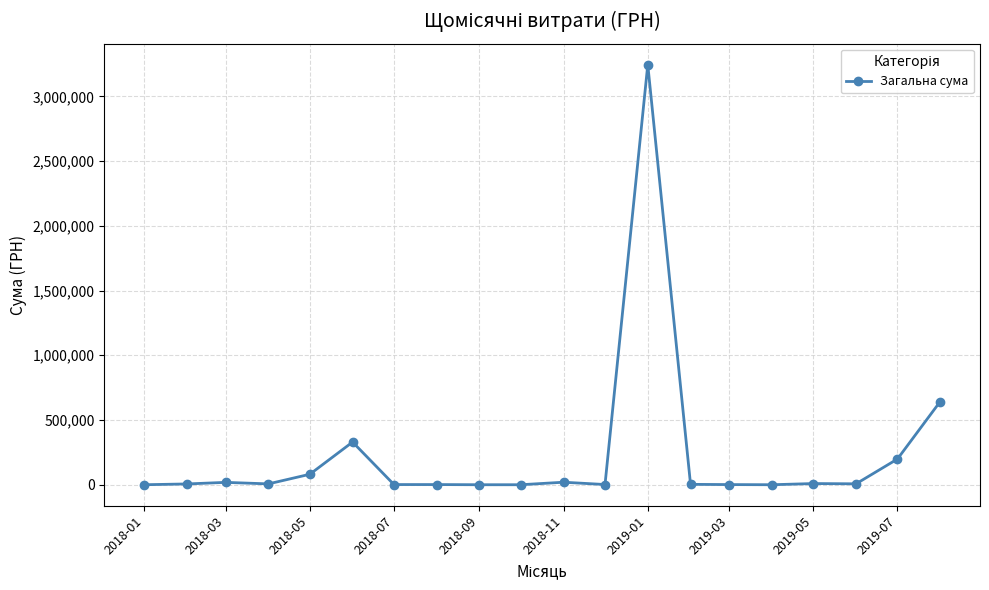

What is the difference between the maximum and minimum values?

3244803.1